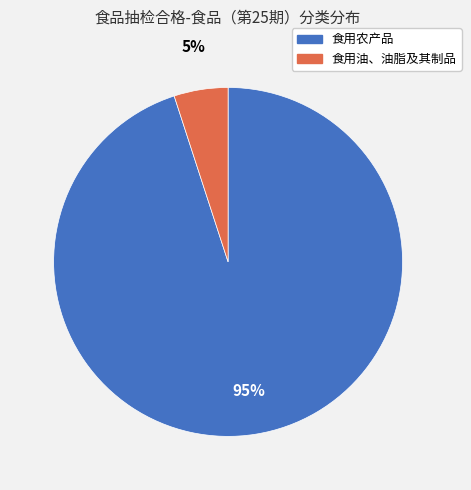

To the nearest percent, what percentage of the pie is 食用农产品?

95%